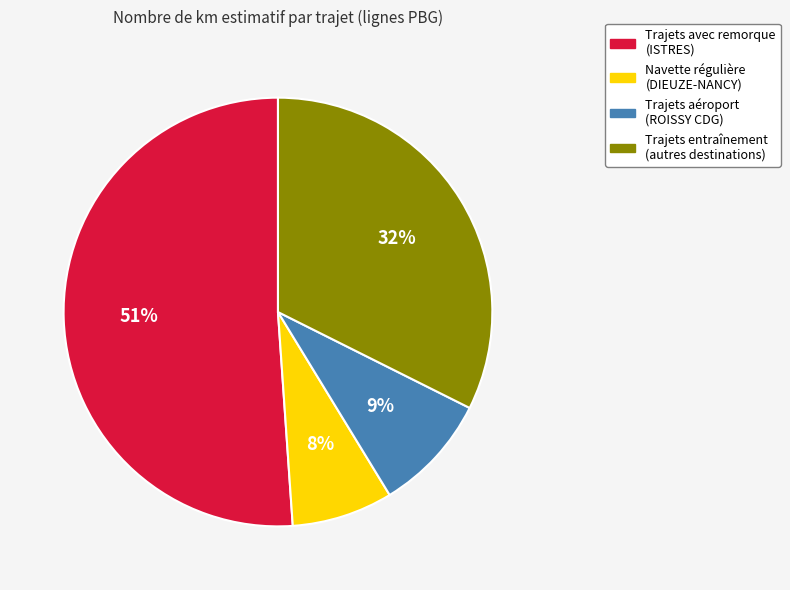

Is there a majority slice in this chart?

Yes